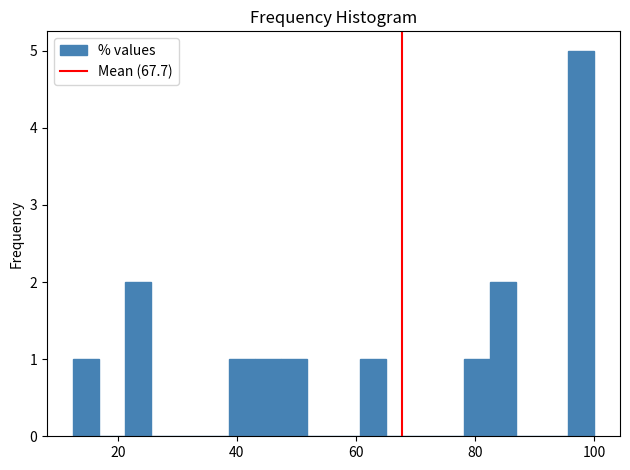

Around what value on the x-axis is the tallest bar? Give the approximate position of its centre, as read against the axis.

98